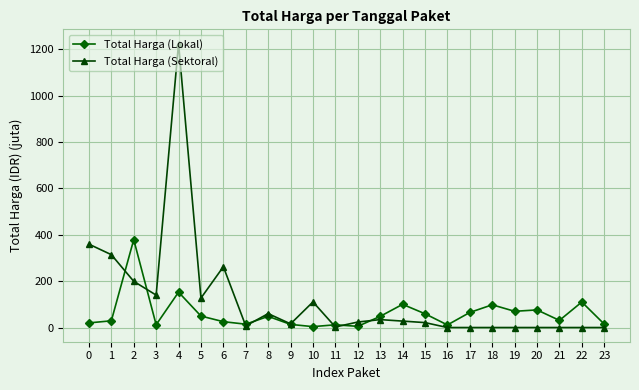

What is the greatest value displayed?

1224.7